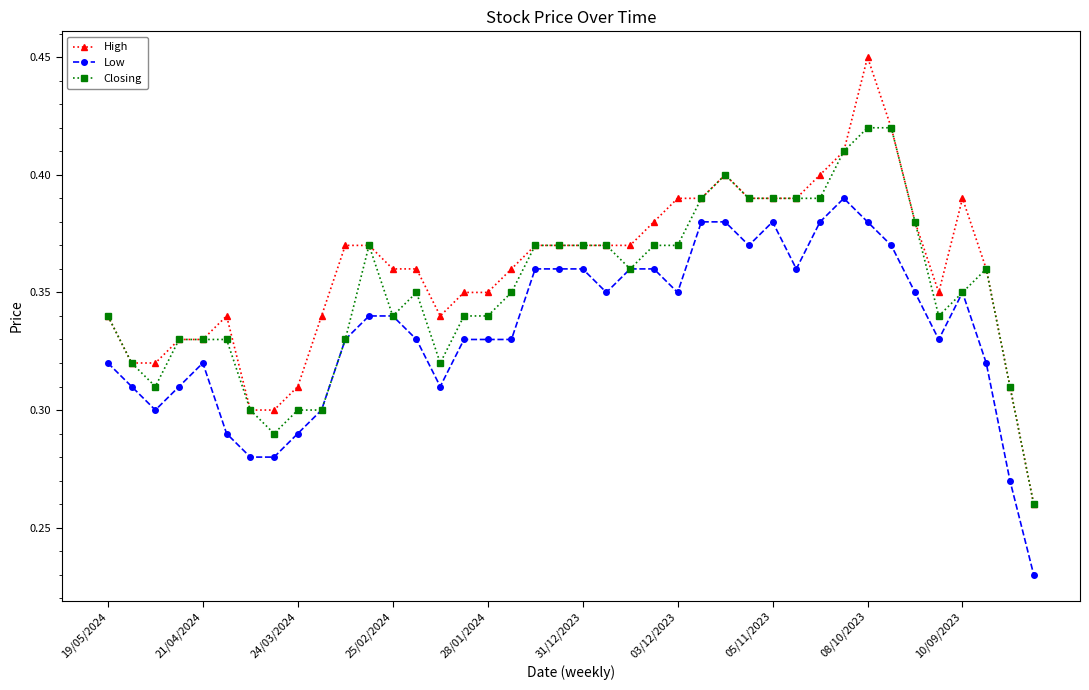

True or false: Closing has more than 2 points higher than both neighbors.

True